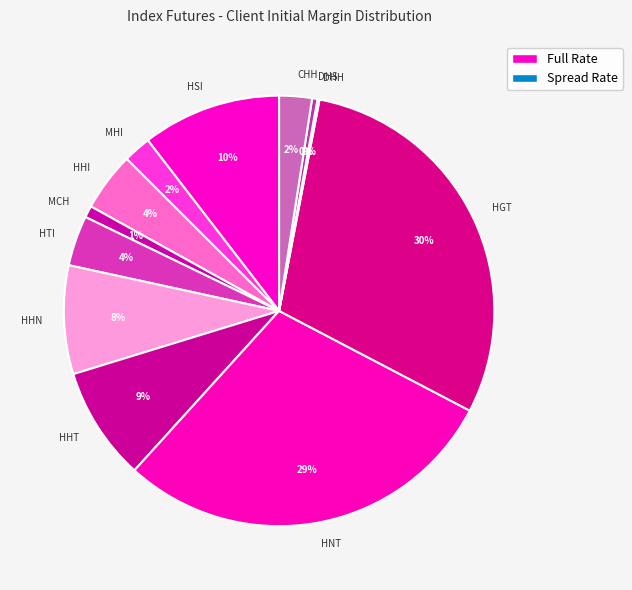

Which has a higher value, HNT or HHN?

HNT